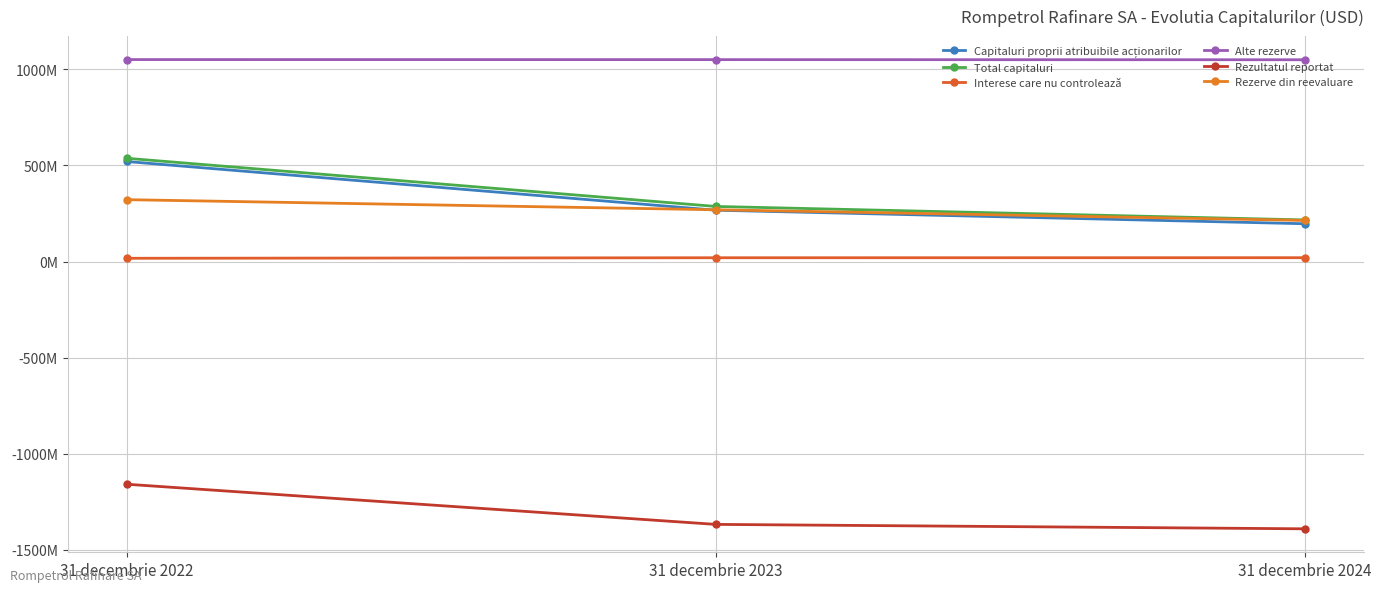

How many lines are shown in the chart?

6